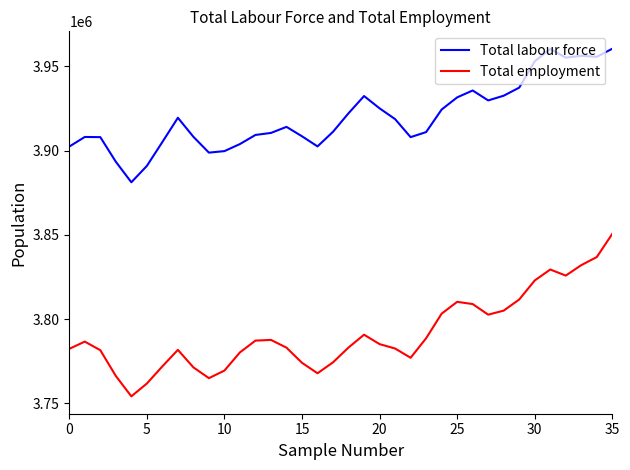

Rank the series by their average value, from lowest to highest.

Total employment, Total labour force